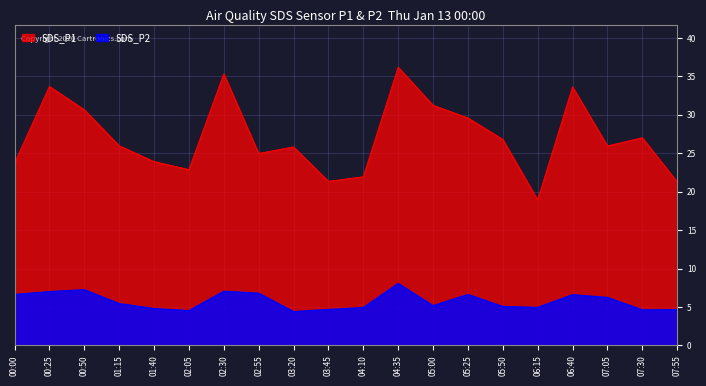

Rank the series by their average value, from lowest to highest.

SDS_P2, SDS_P1